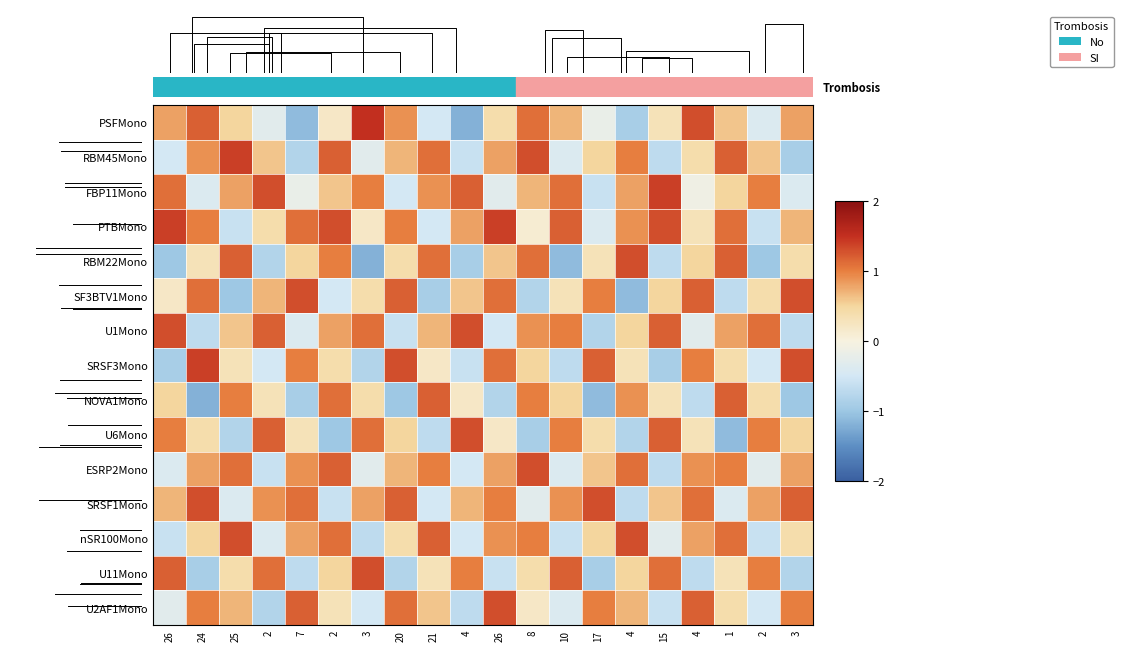

The PTBMono series shows 0.3 at 4. True or false?

False